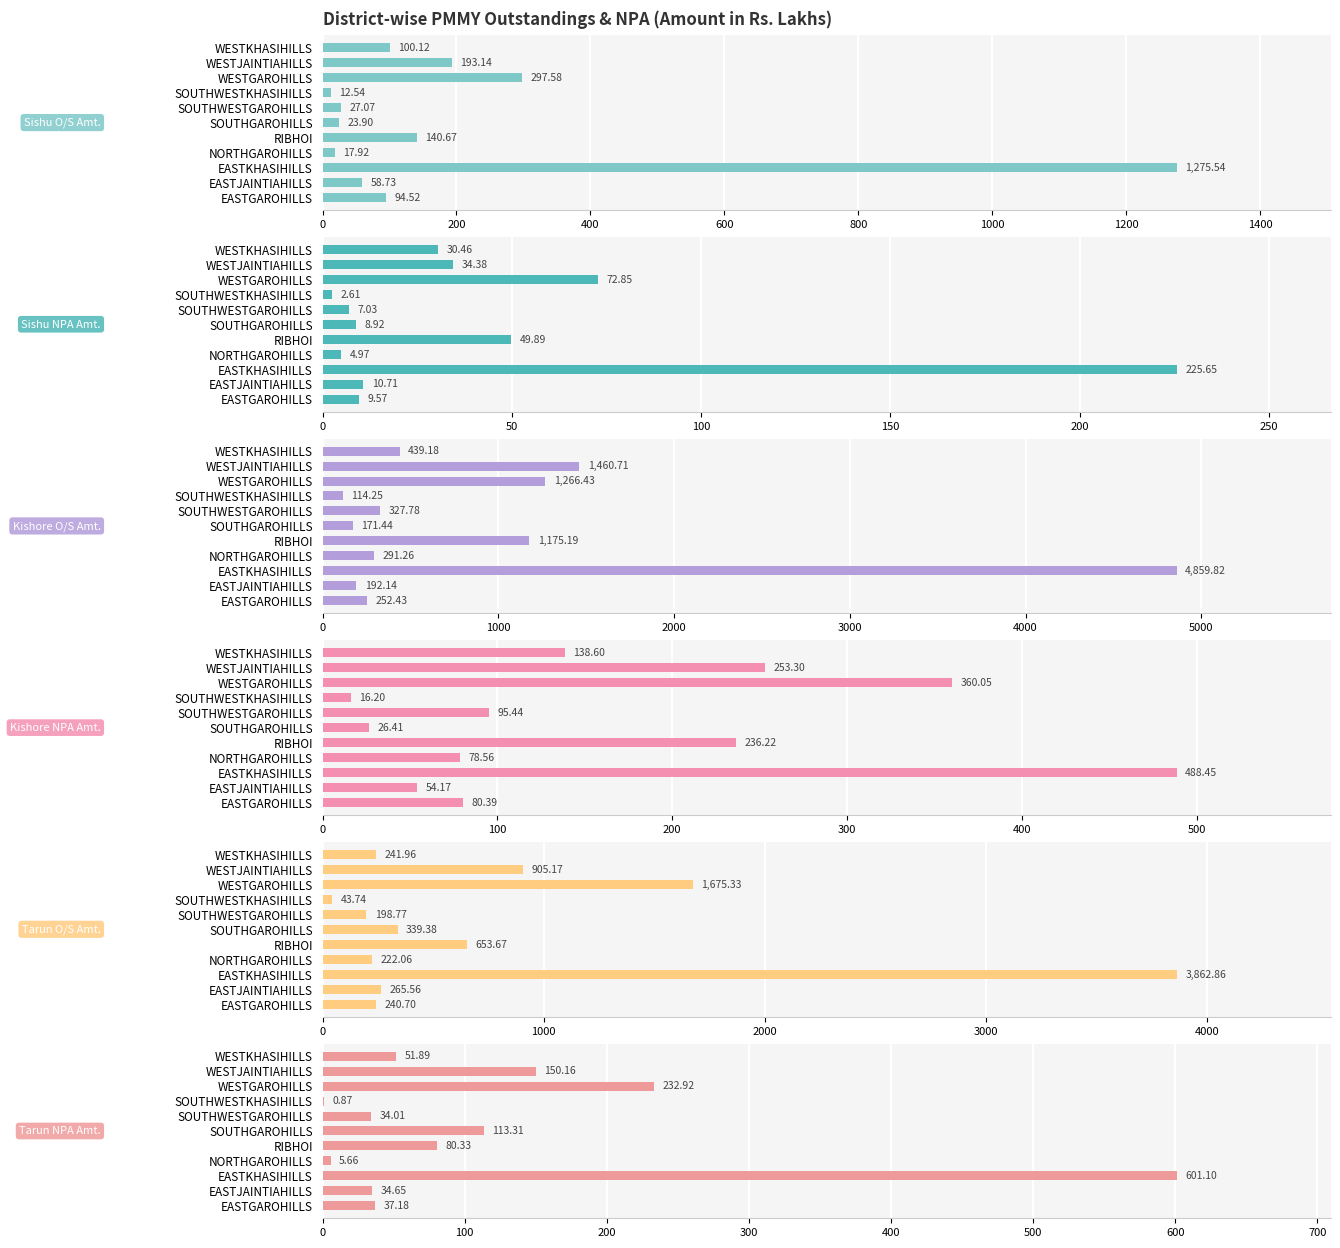

What is the value of the Kishore NPA Amt. bar at the 7th from the left?

95.4